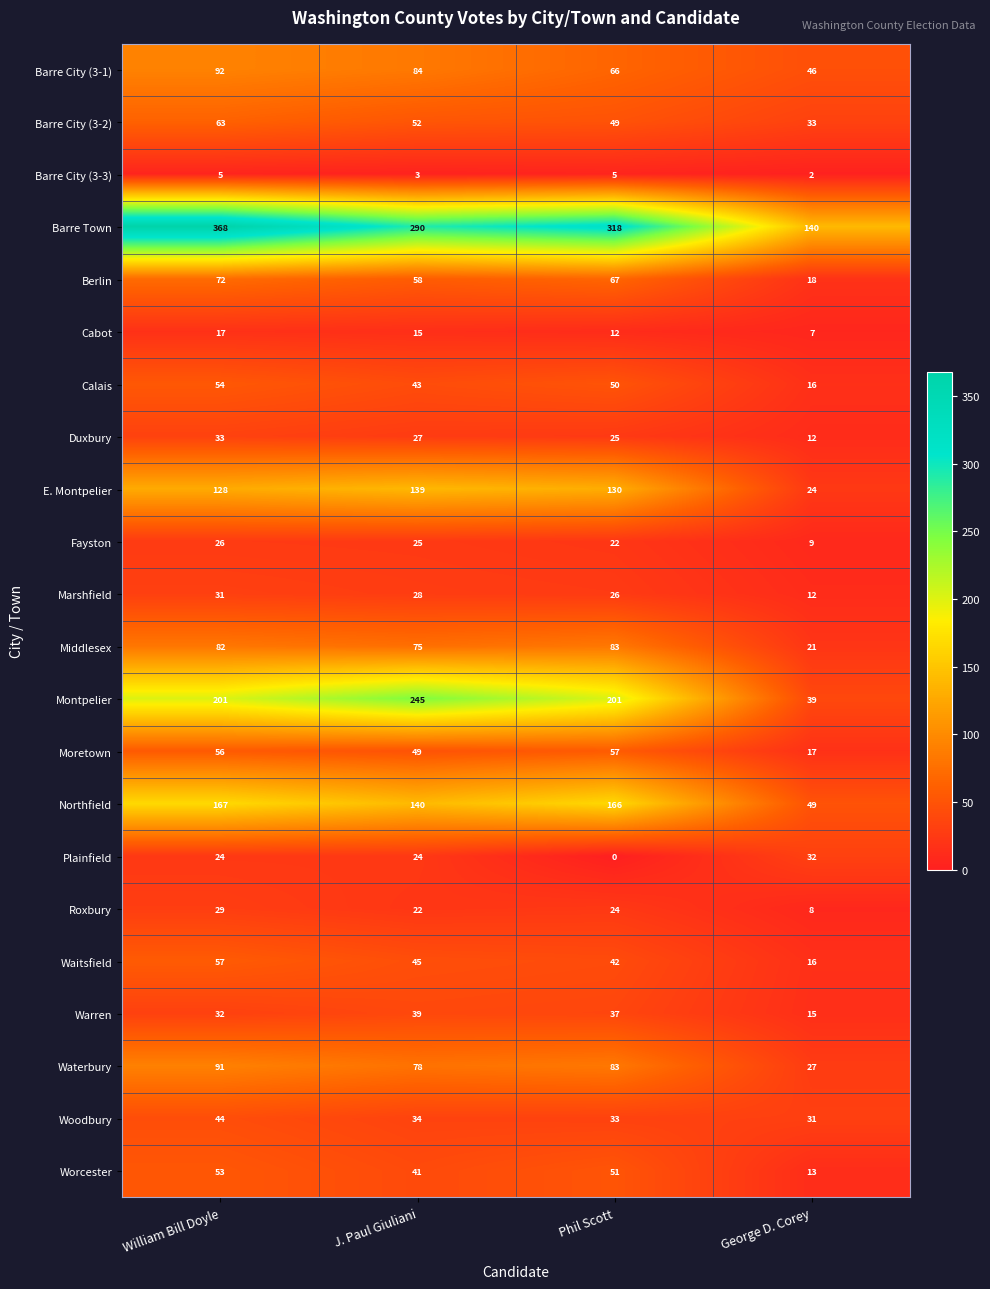

How many Barre City (3-2) values are between 49 and 63?

3